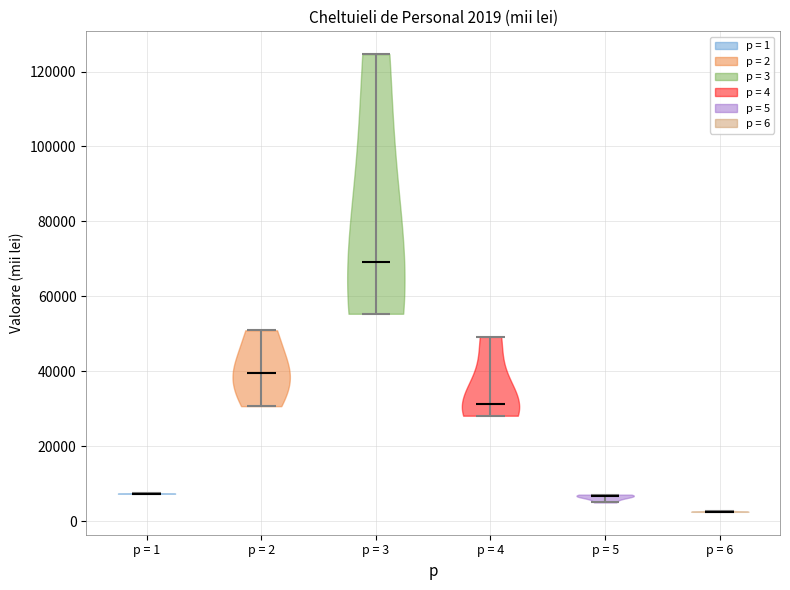

Which violin has the lowest median line?

p = 6